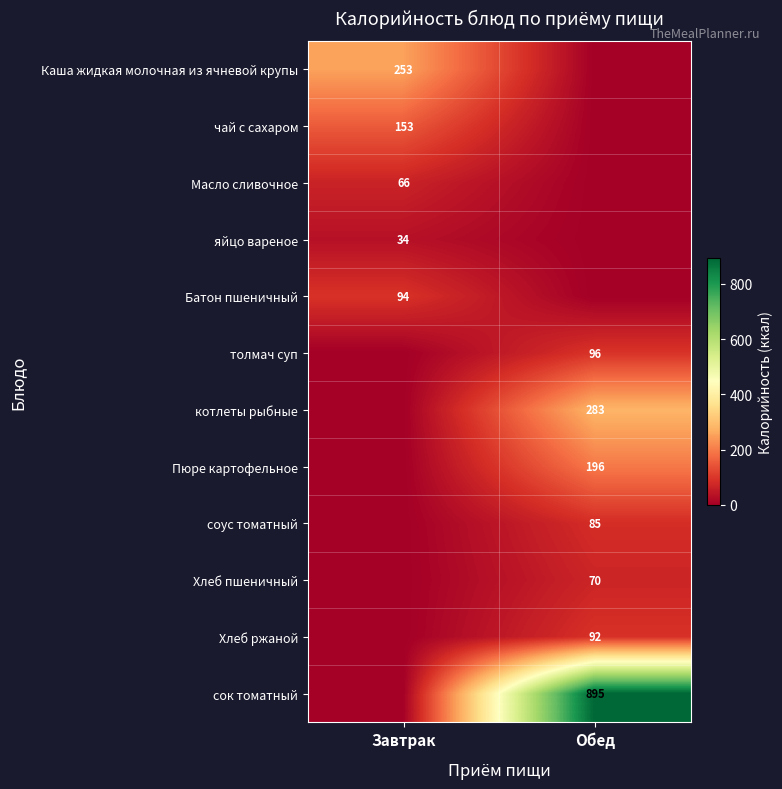

The value of чай с сахаром at Завтрак is 153. True or false?

True